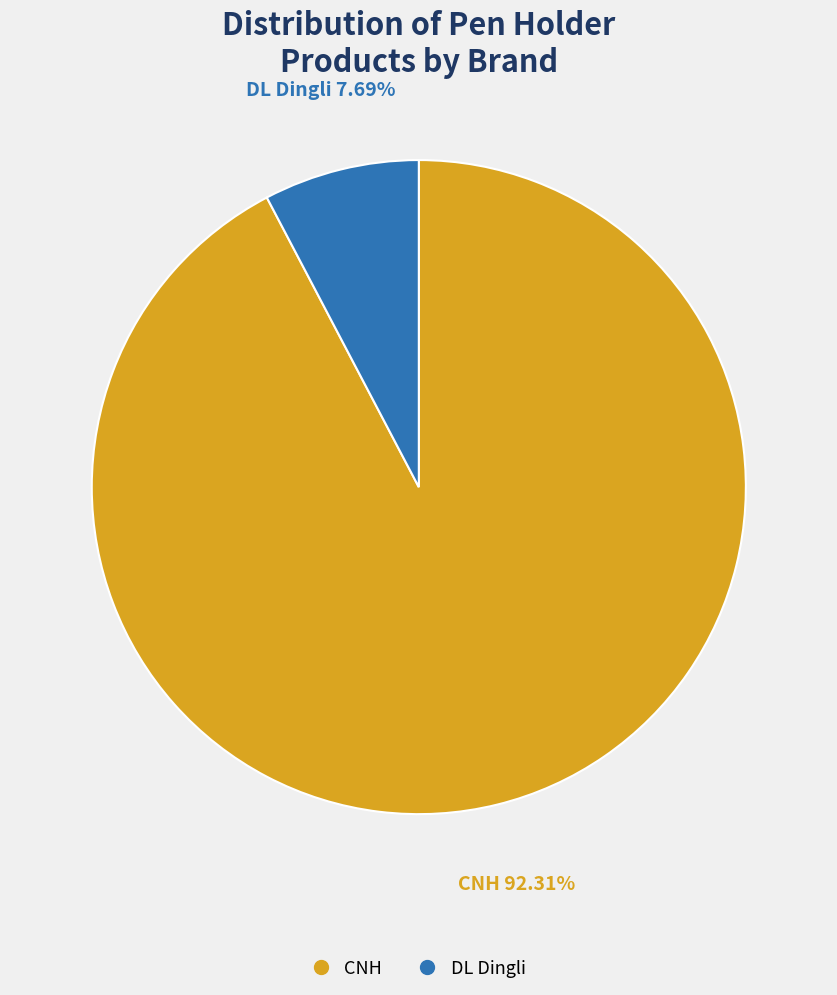

Is the sum of CNH and DL Dingli greater than half?

Yes